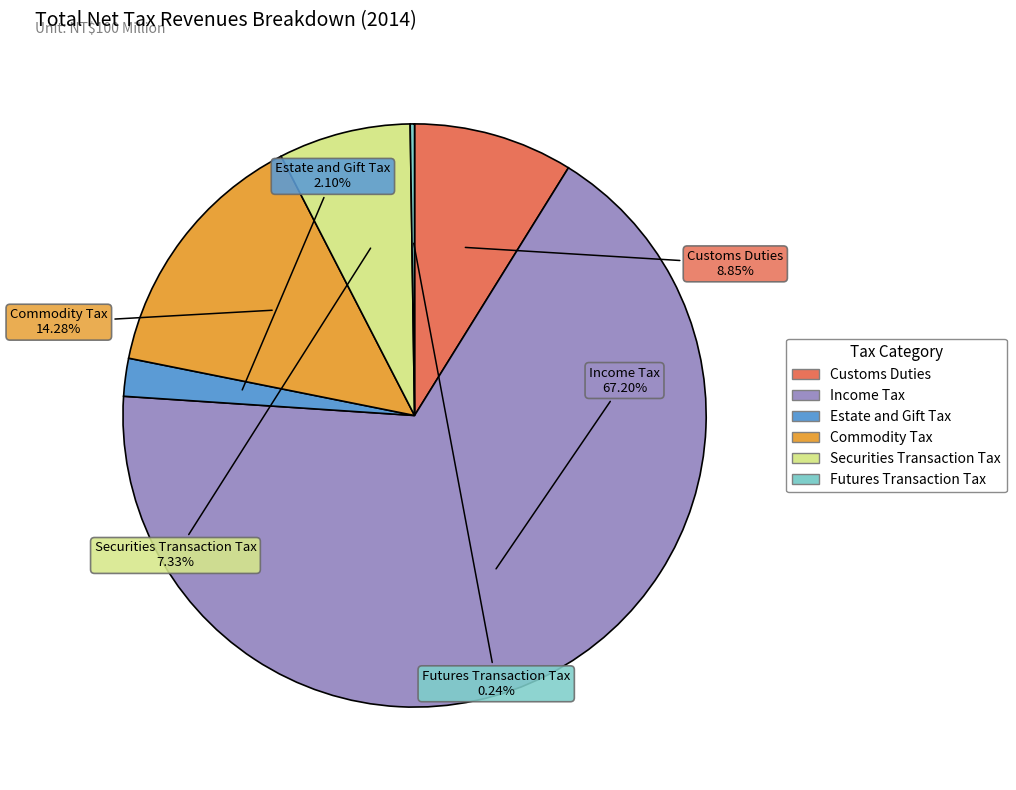

Which slice represents more than half of the pie?

Income Tax